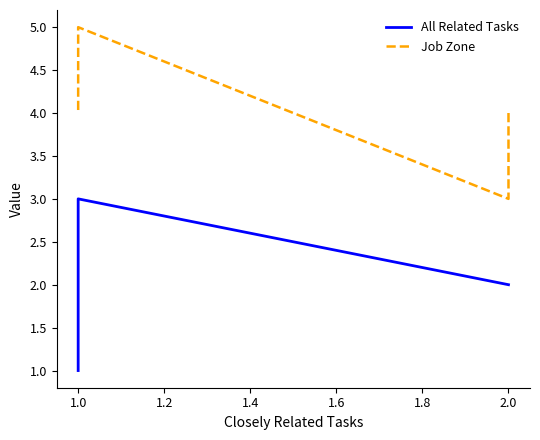

What is the maximum value for All Related Tasks?

3